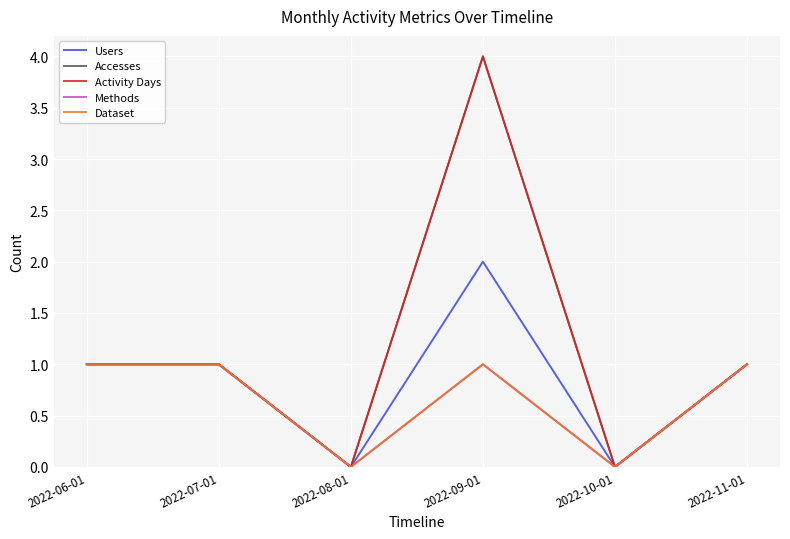

What is the maximum value shown in the chart?

4